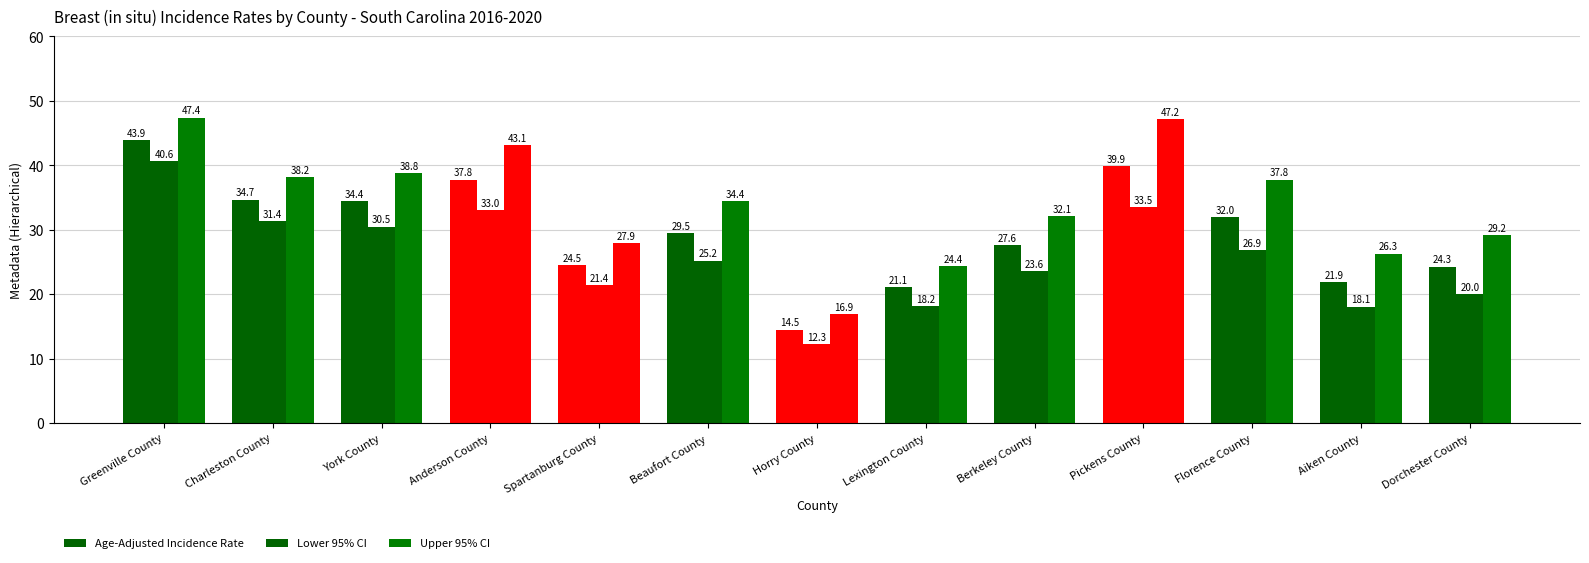

Is it true that Upper 95% CI equals 18.2 at Charleston County?

False